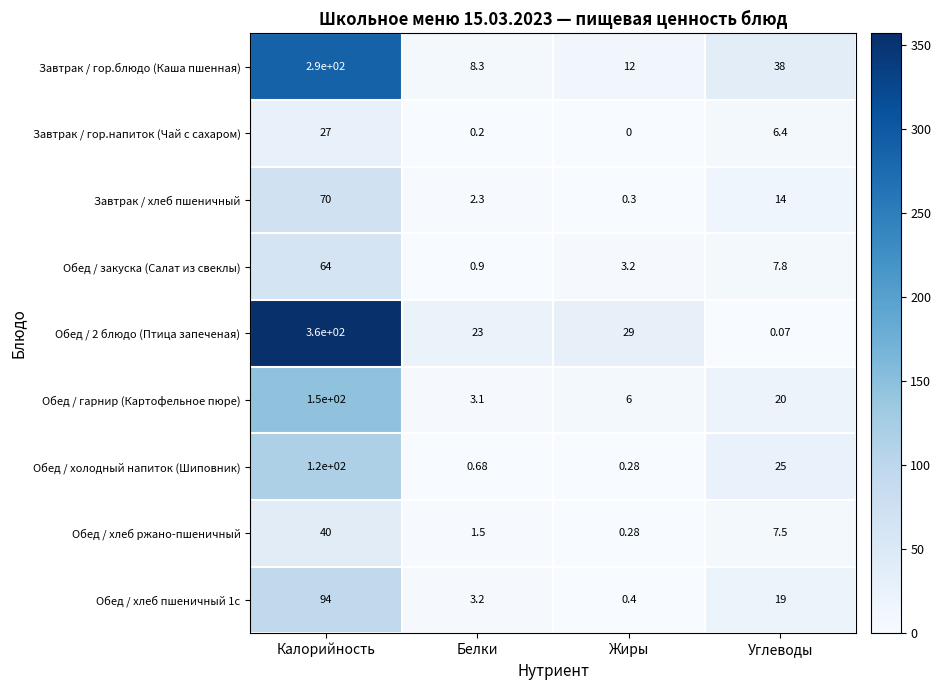

Where is Обед / 2 блюдо (Птица запеченая) nearest to the value 180?

Жиры